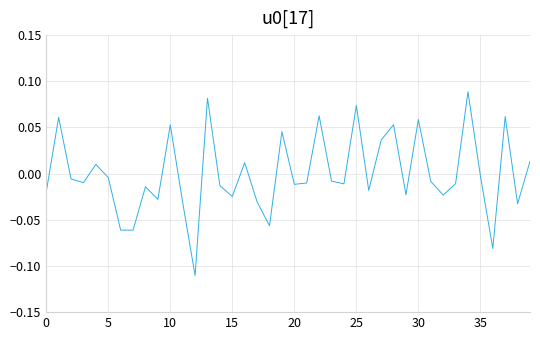

Which label corresponds to the largest value in the chart?

34